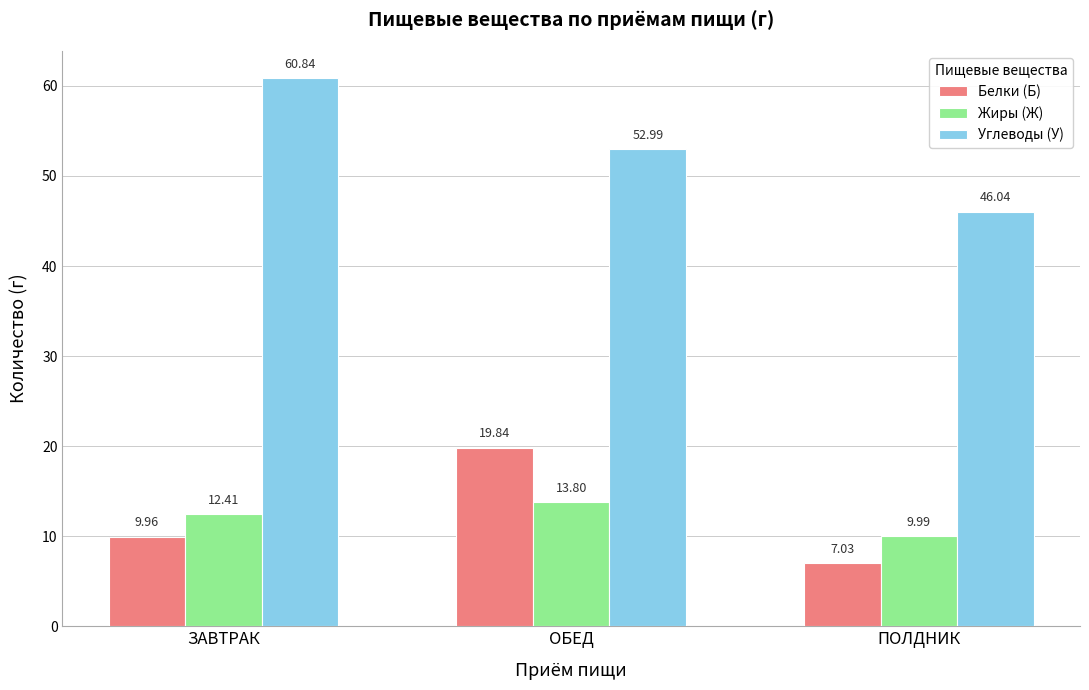

What is the total value across all series at ОБЕД?

86.6